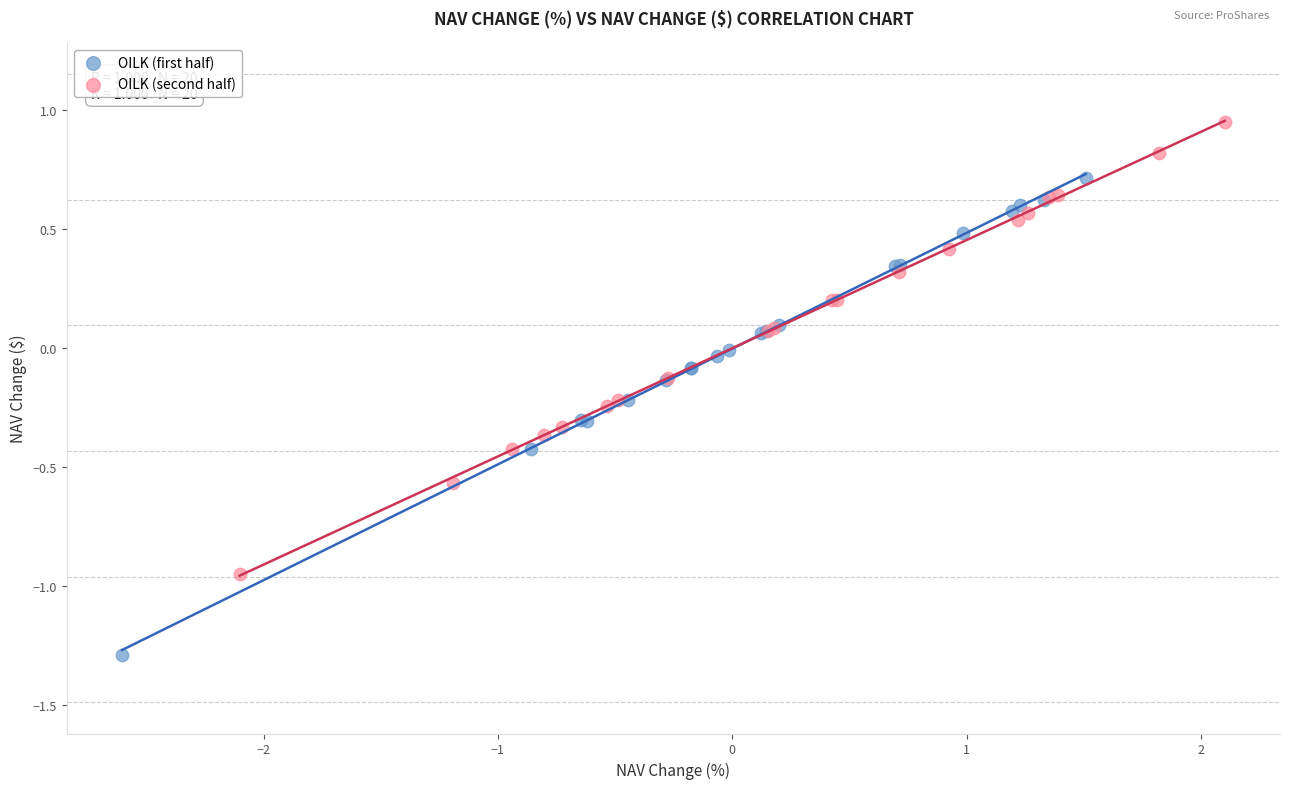

Which series has the widest spread of Y values?

OILK (first half)